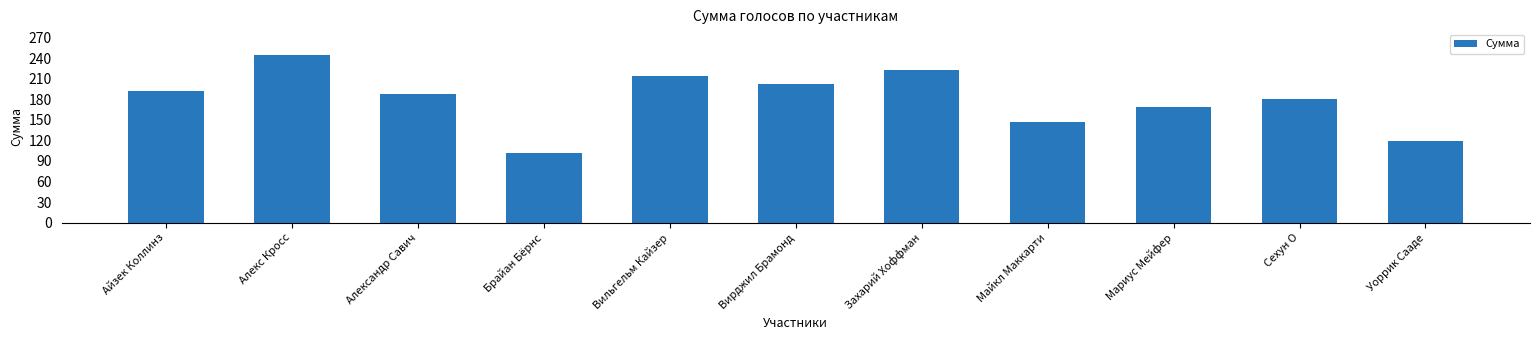

What is the minimum value shown in the chart?

101